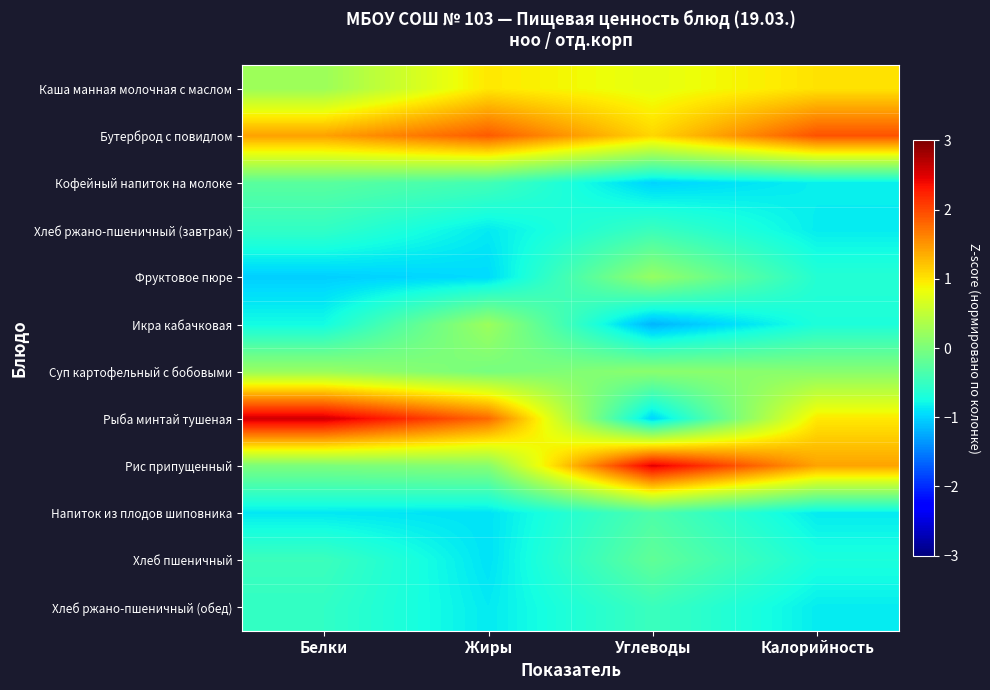

Which series has the largest range (max minus min)?

Рыба минтай тушеная